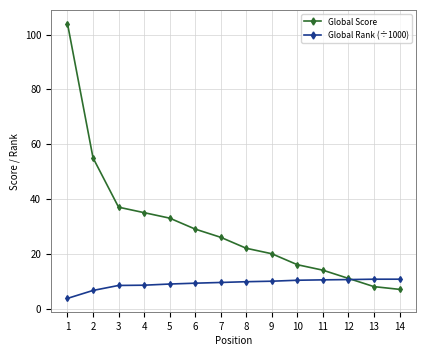

Is this an area chart (filled region under the line)?

No